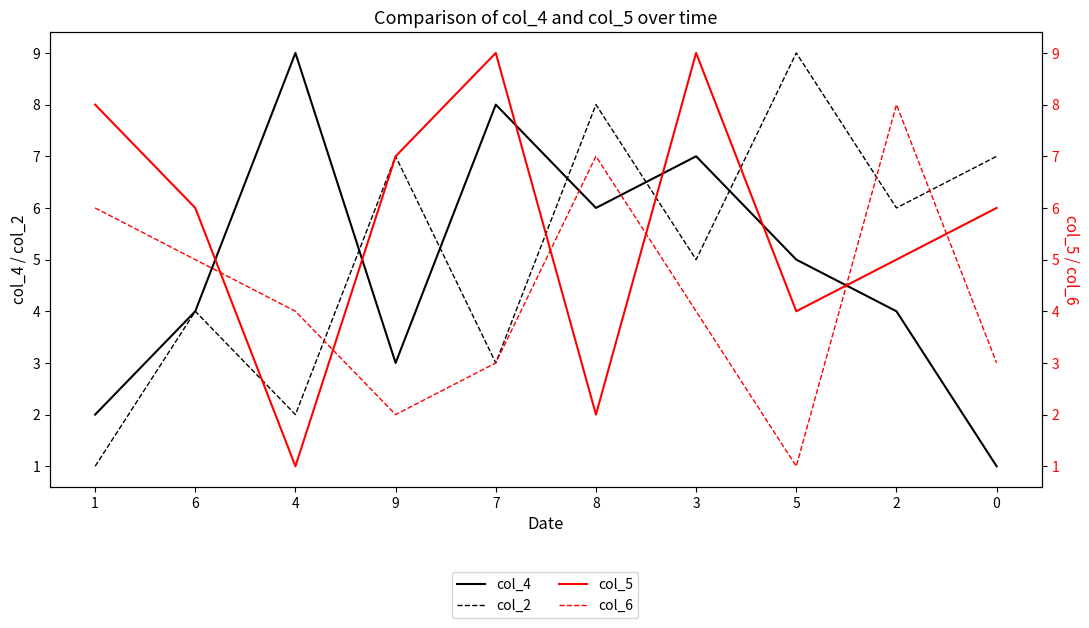

What is the difference between the maximum and second lowest values in the col_5 series?

7